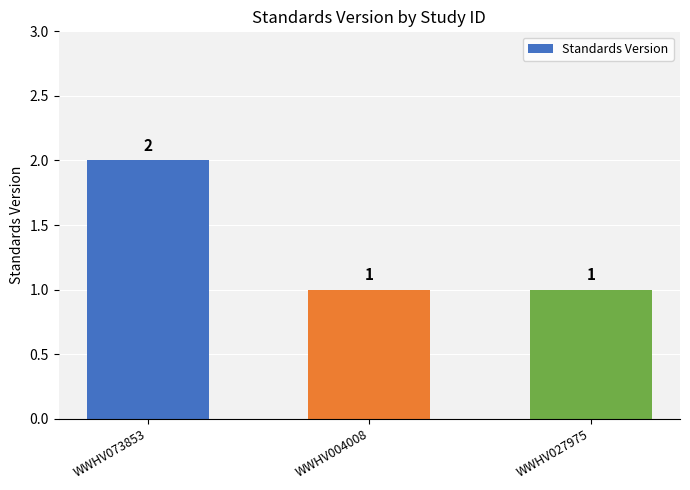

What is the maximum value shown in the chart?

2